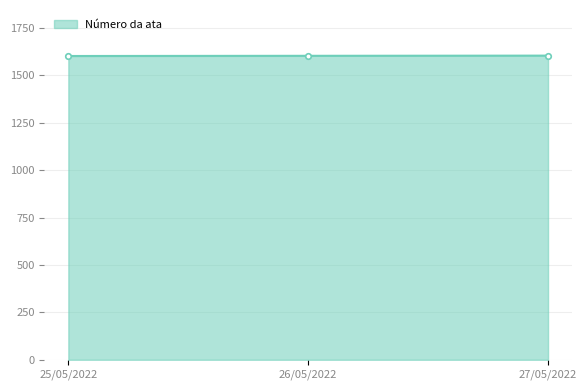

Approximately how many times larger is the value at 27/05/2022 compared to 26/05/2022?

1.0